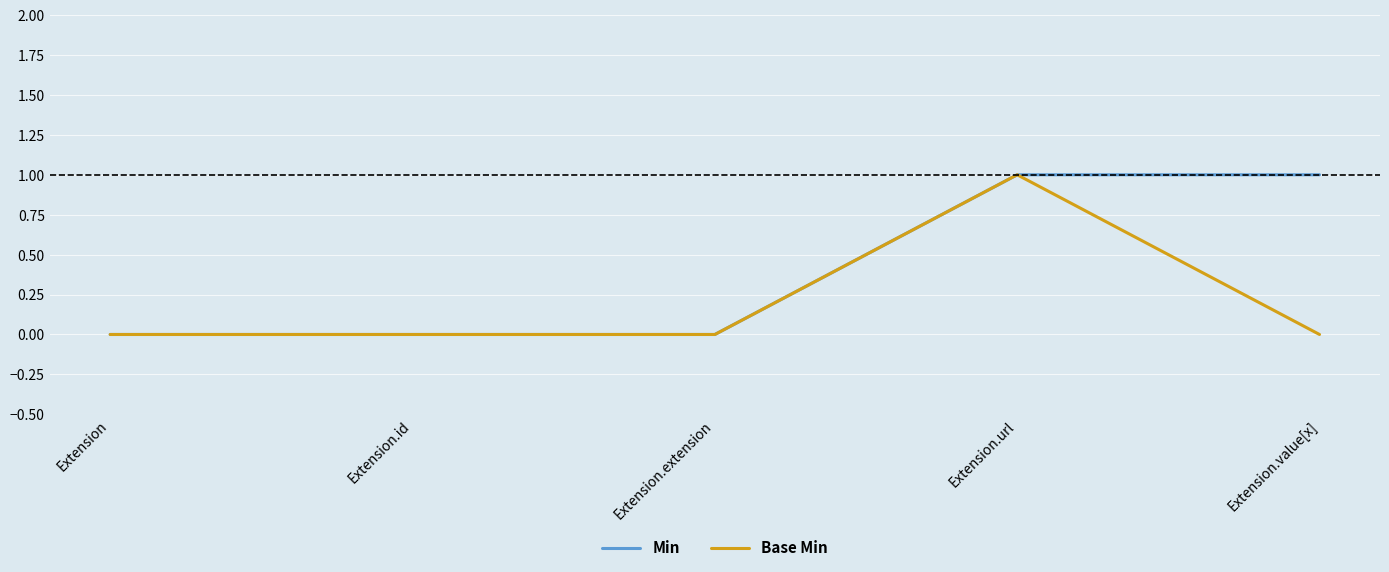

Is it true that Min equals 1 at Extension.url?

True